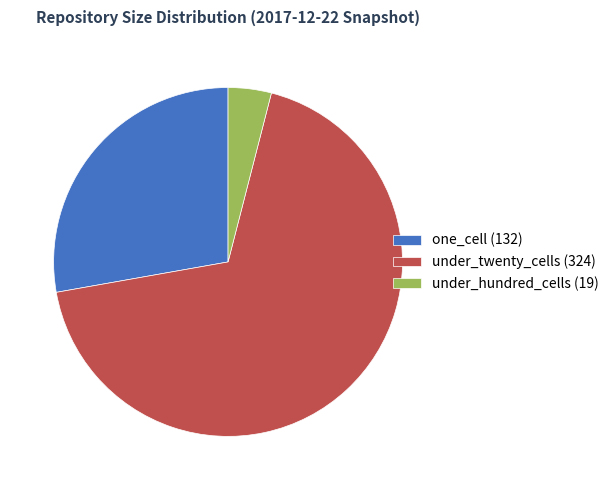

True or false: one_cell (132) accounts for 28% of the total.

True